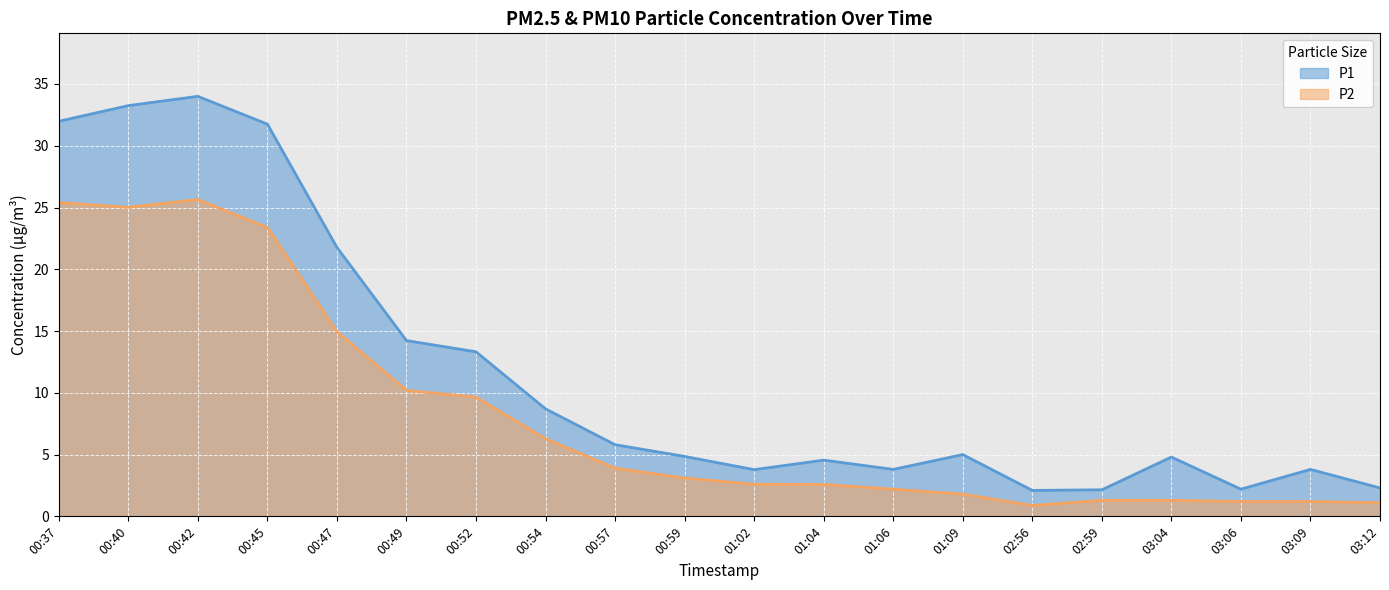

Rank the series by their maximum value, from highest to lowest.

P1, P2